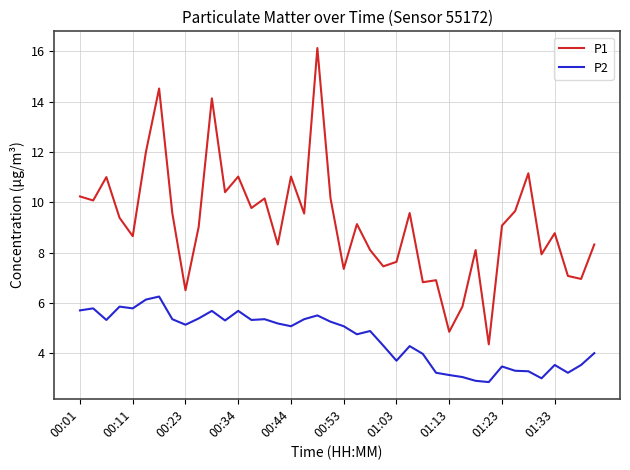

What is the maximum value for P1?

16.1